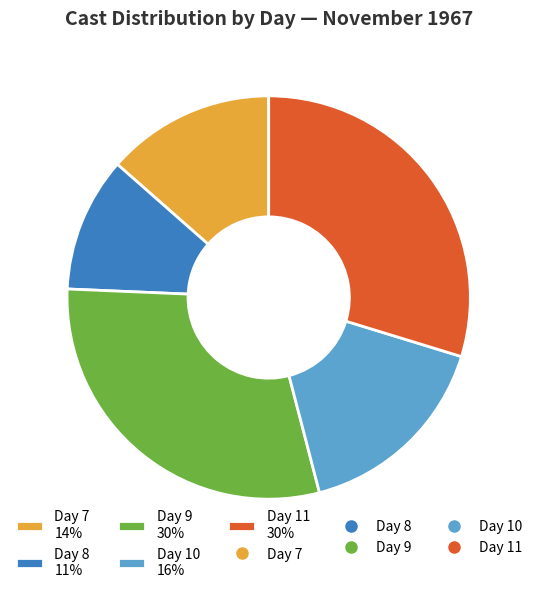

Is there a majority slice in this chart?

No